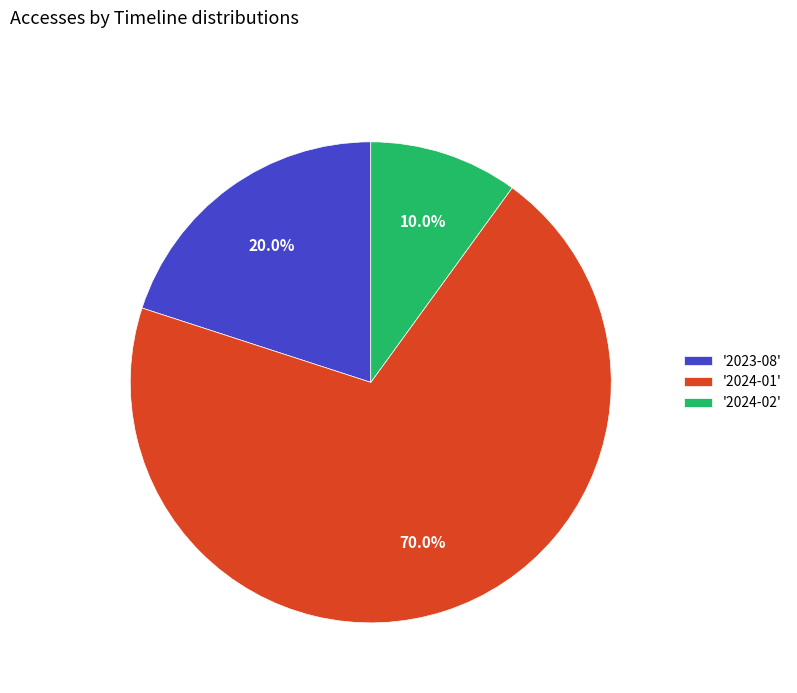

Rank the categories by value from highest to lowest.

'2024-01', '2023-08', '2024-02'